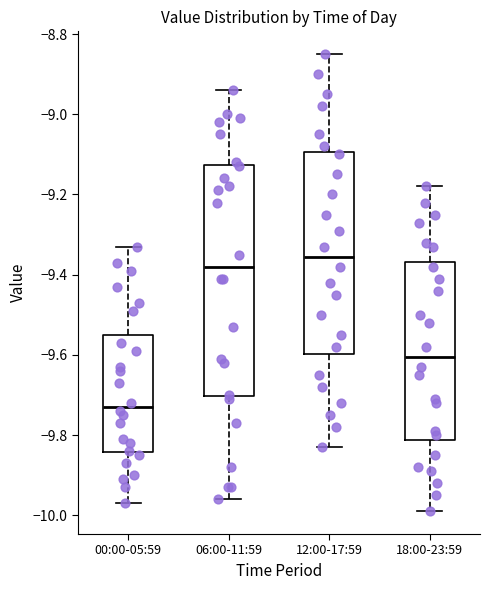

Which box is the tallest, from its lower edge to its upper edge?

06:00-11:59